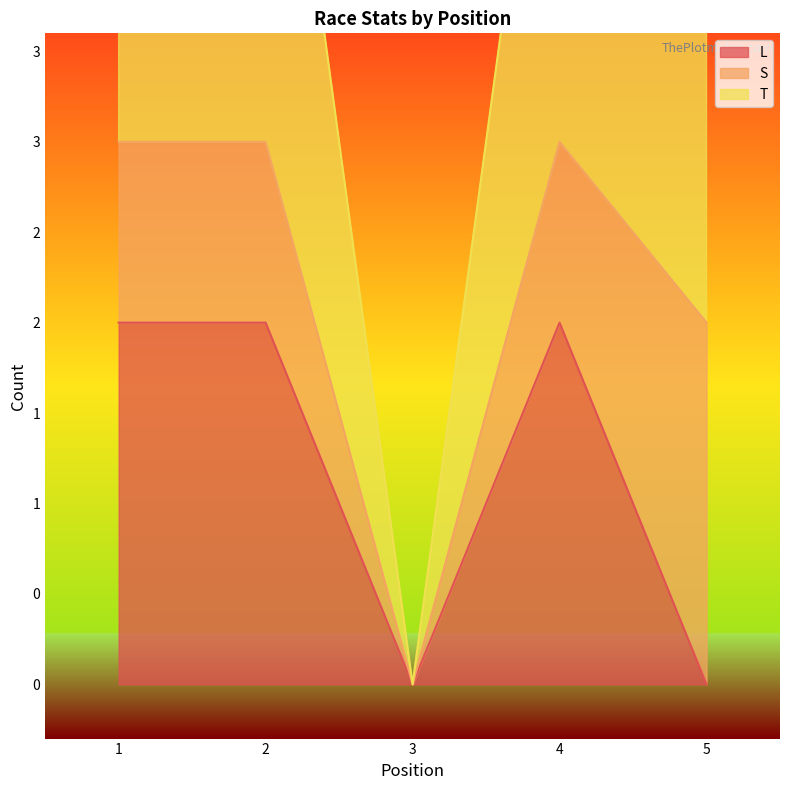

How many L values are between 0 and 2?

5